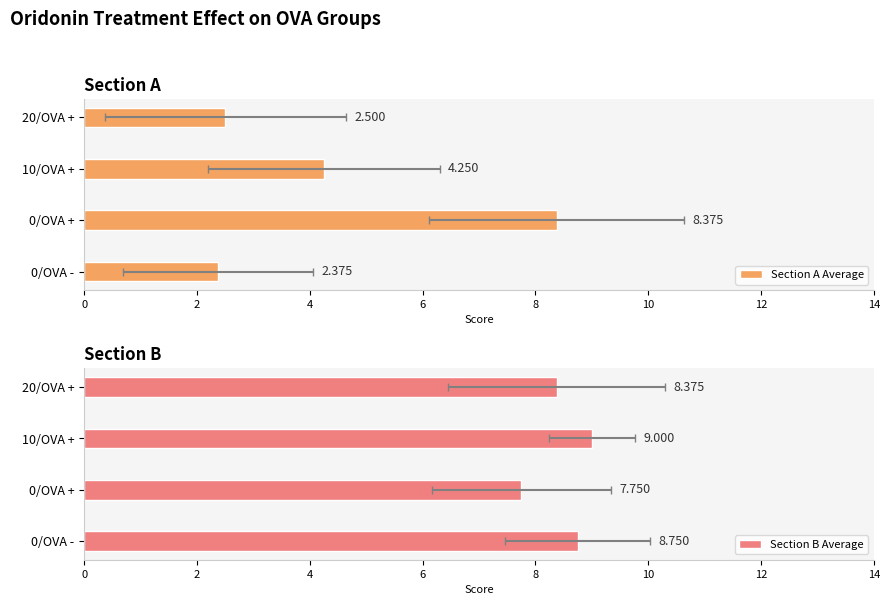

What is the value of the Section A Average bar at the 3rd from the left?

4.2